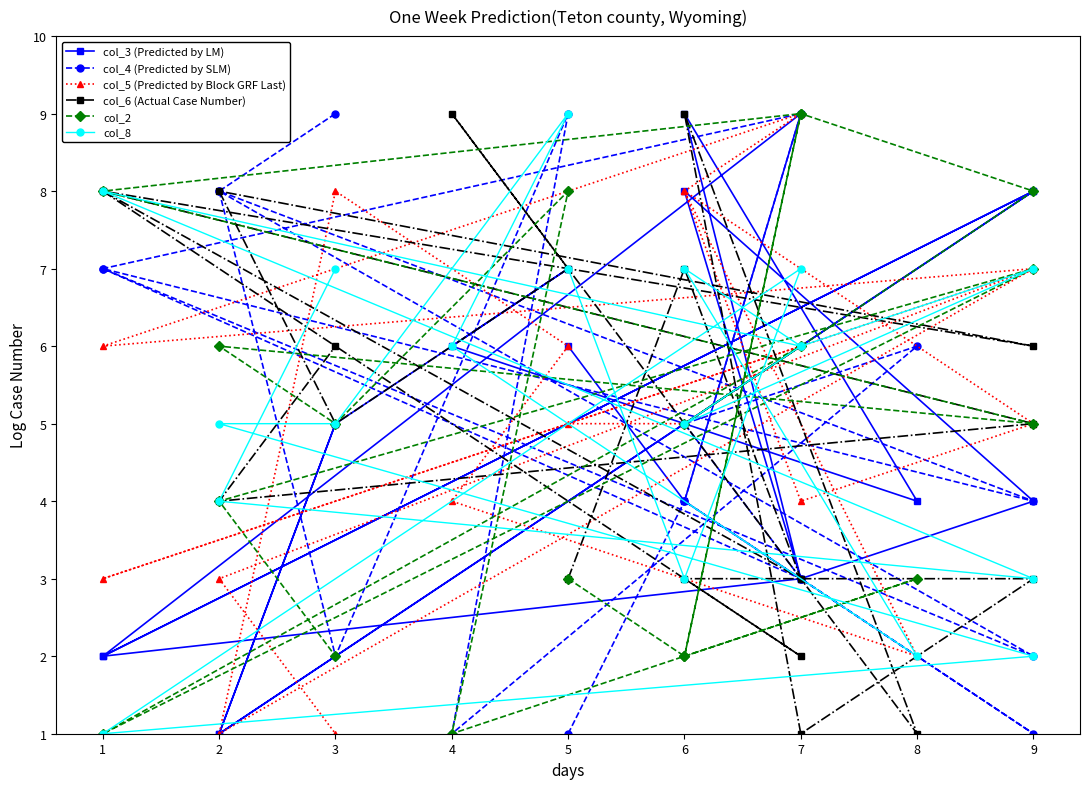

True or false: col_8 and col_5 (Predicted by Block GRF Last) cross at least once.

True